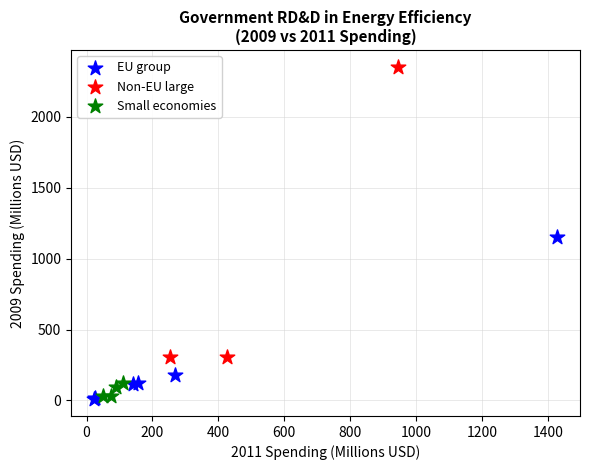

What are all the series names shown in the legend?

EU group, Non-EU large, Small economies